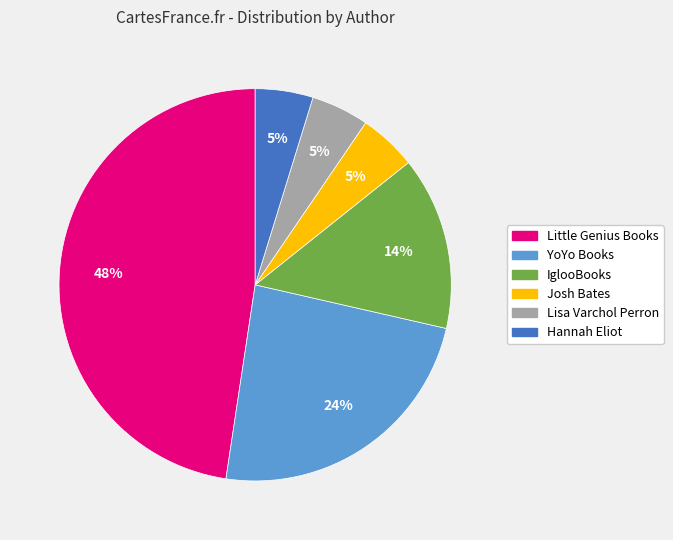

To the nearest percent, what is the difference between the largest and smallest slice percentages?

43%